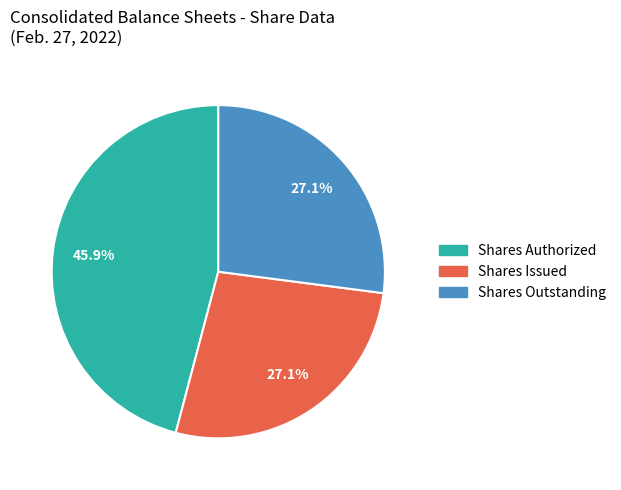

Is there any slice that represents more than half of the pie?

No